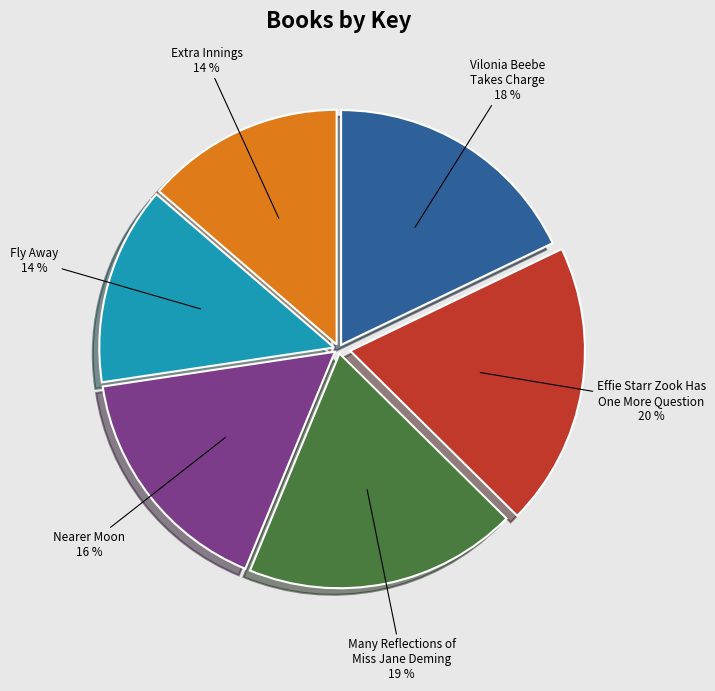

Does Extra Innings account for over 50% of the chart?

No